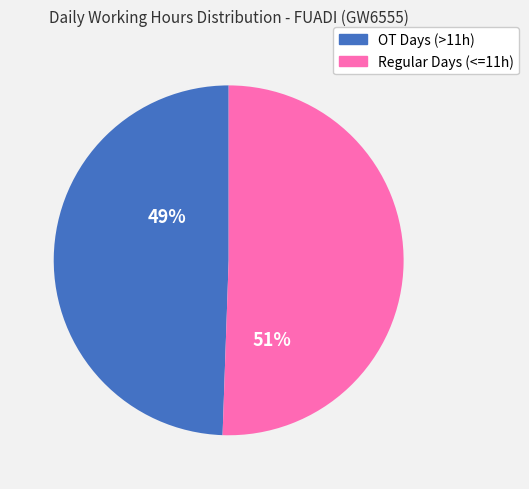

Does any single category account for the majority?

Yes